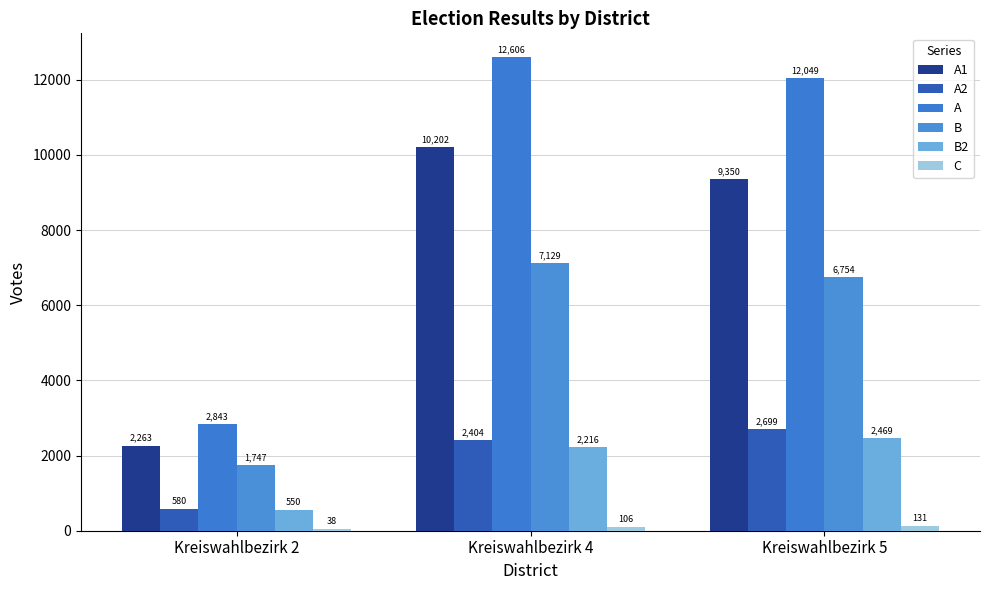

What is the sum of all A values?

27498